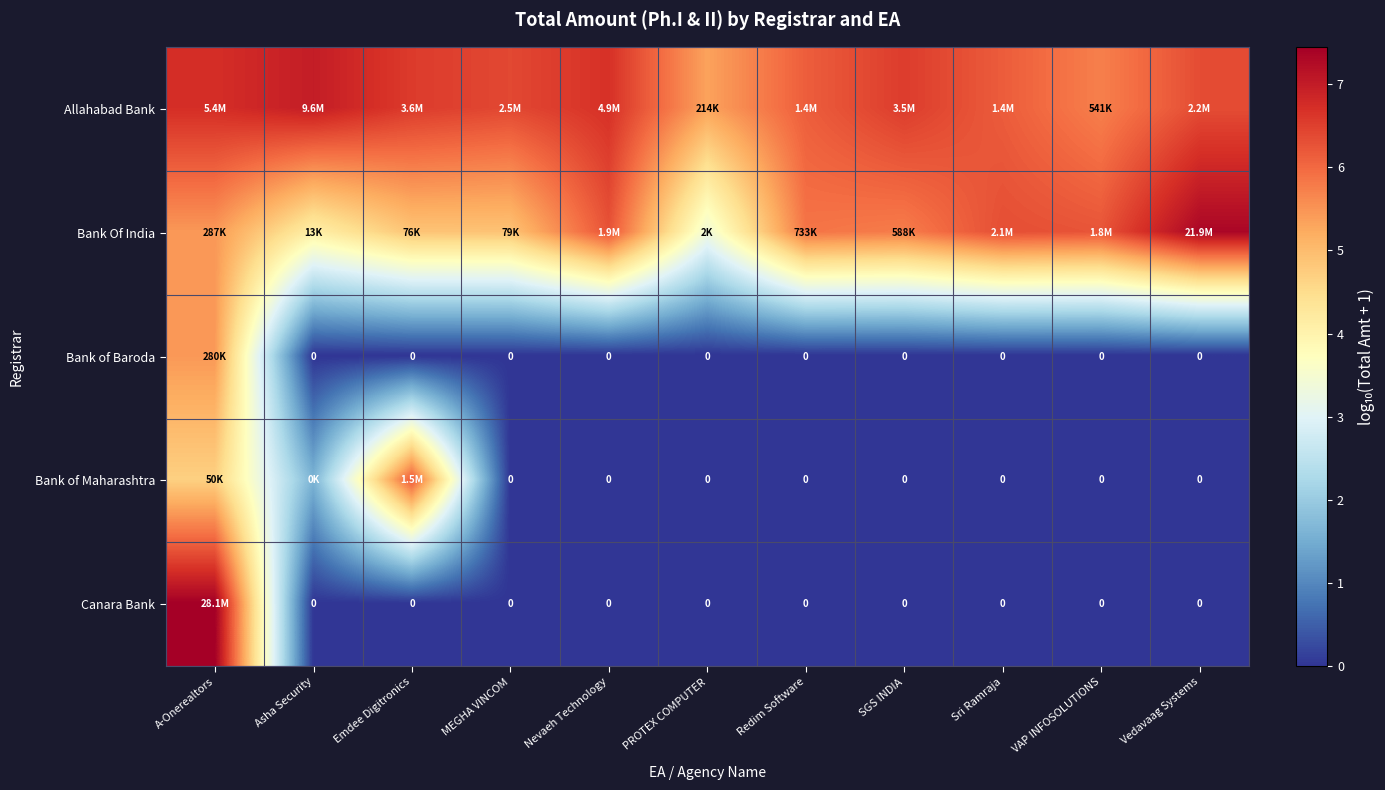

At which category is the sum across all series the highest?

A-Onerealtors